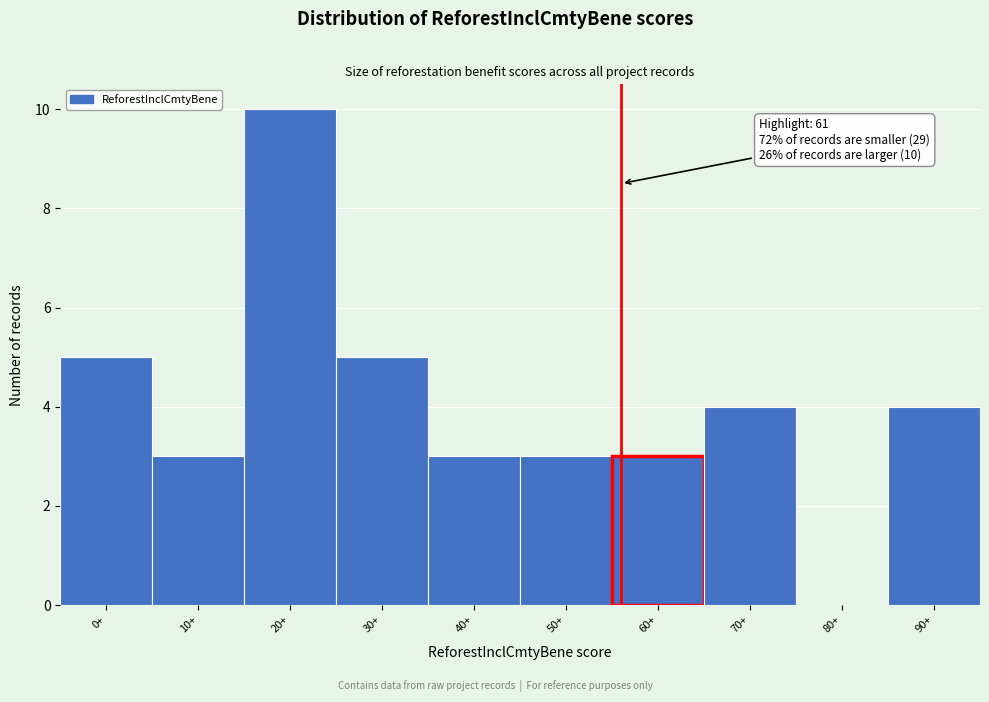

Reading left to right, transcribe all the data shown in this chart.

0+=5	10+=3	20+=10	30+=5	40+=3	50+=3	60+=3	70+=4	80+=0	90+=4